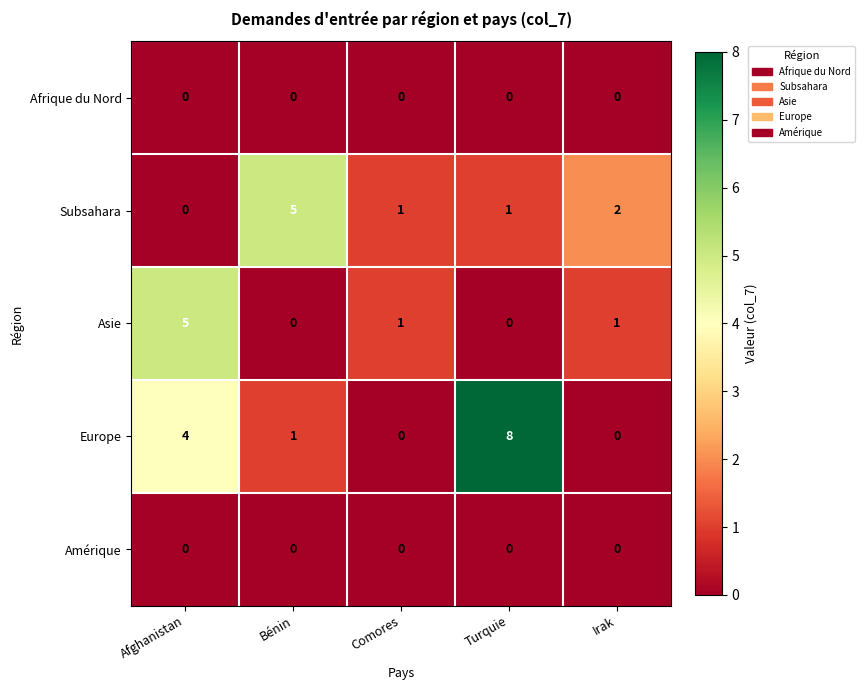

The Europe series shows 8 at Turquie. True or false?

True